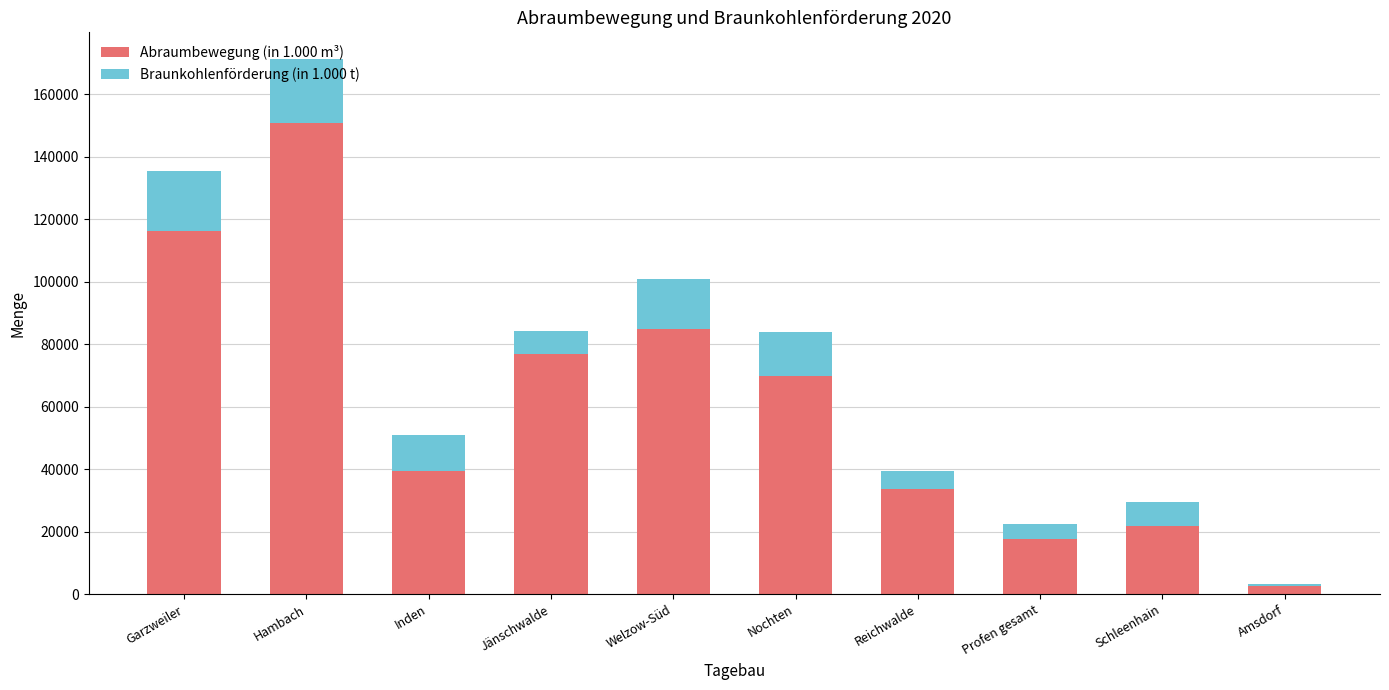

True or false: Abraumbewegung (in 1.000 m³) has a value of 116085.1 at Garzweiler.

True